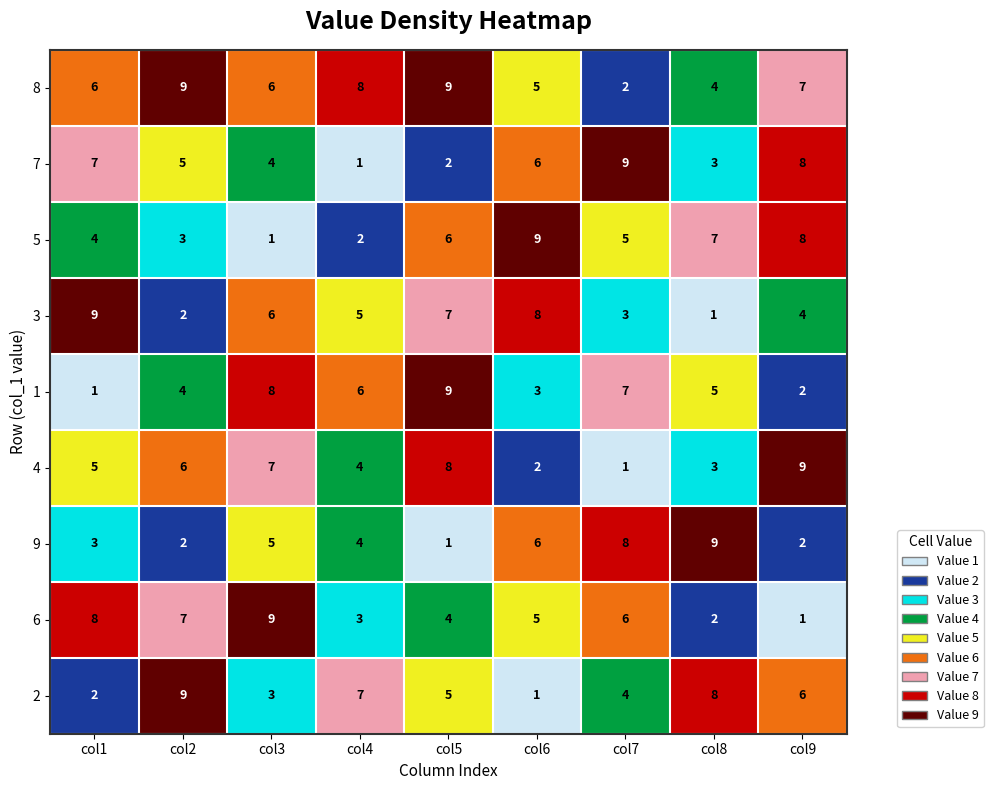

Which series changed the most between col2 and col9?

6